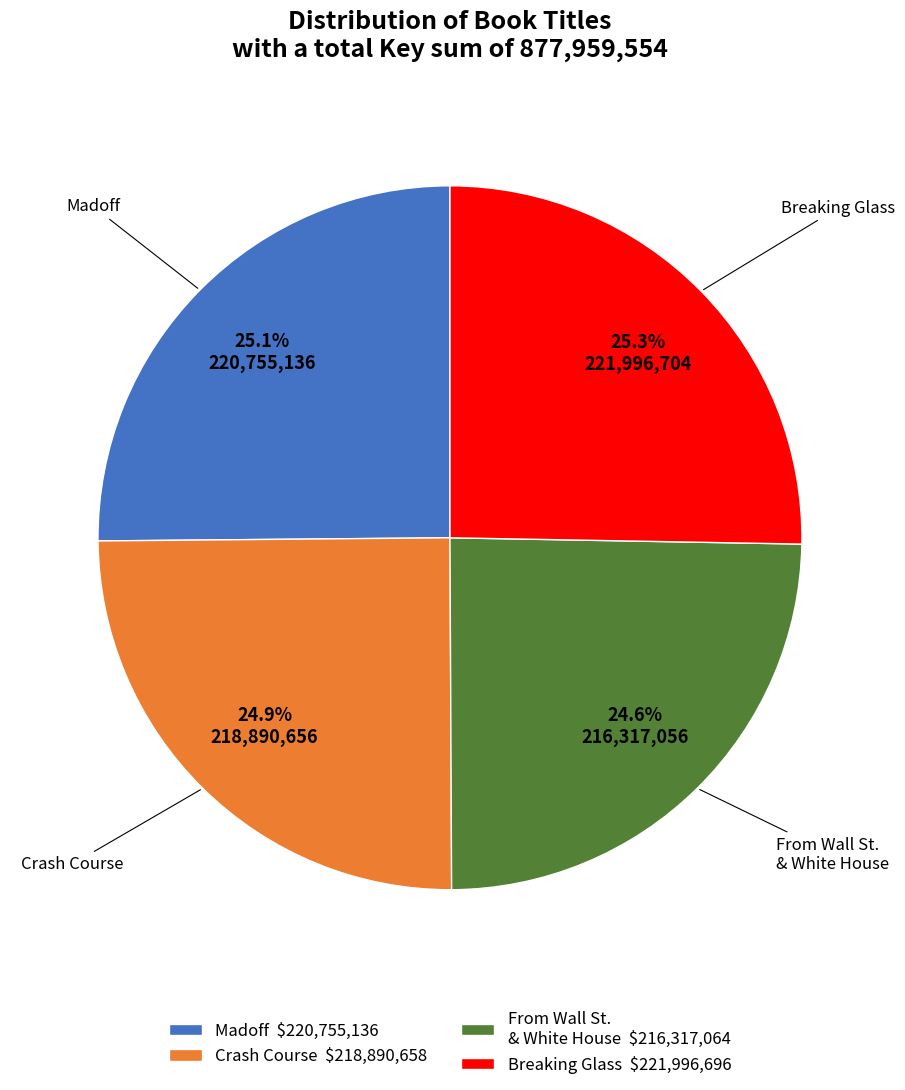

How much of the chart is everything except Crash Course $218,890,658?

75.1%